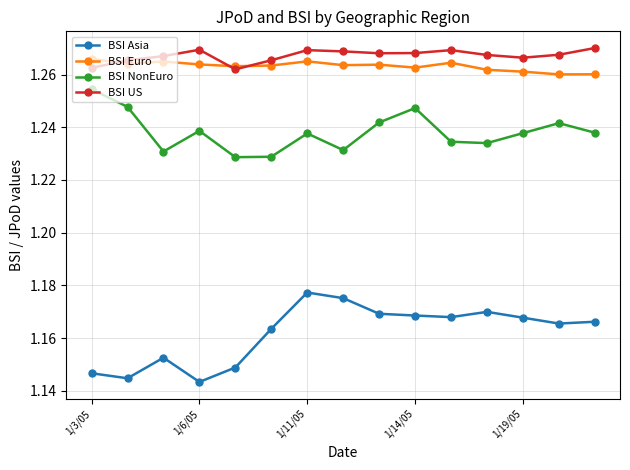

True or false: BSI US has more than 0 points higher than both neighbors.

True